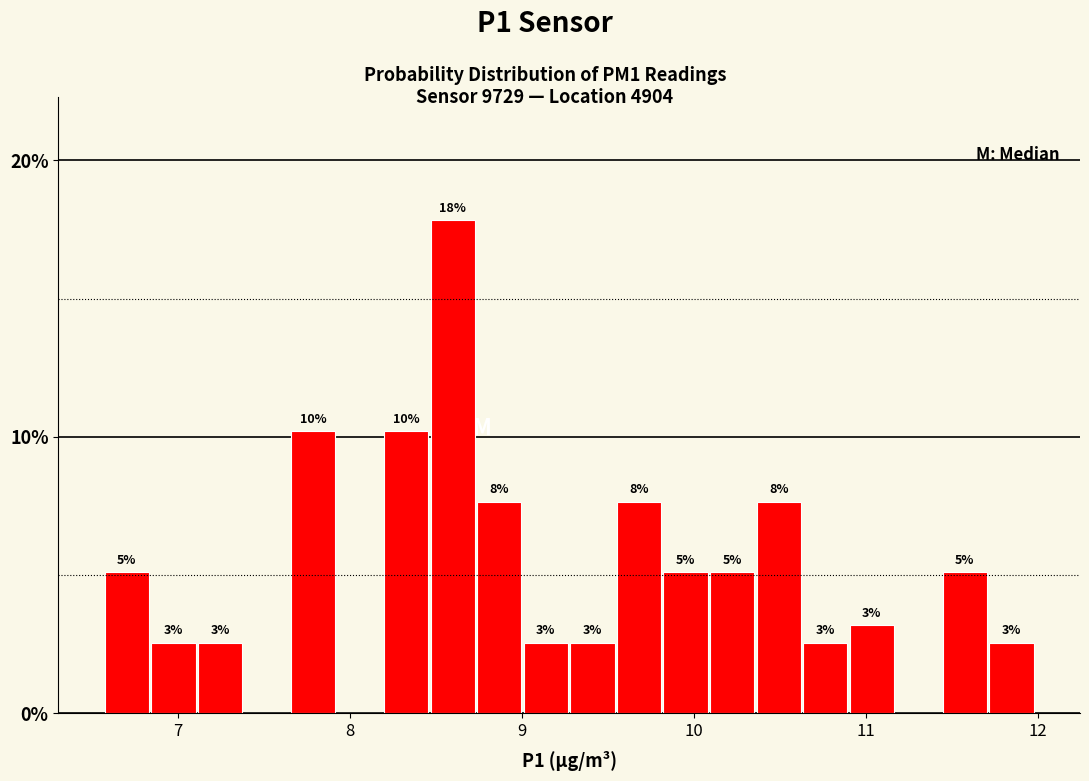

Read against the x-axis, roughly where is the centre of the tallest bar?

8.6